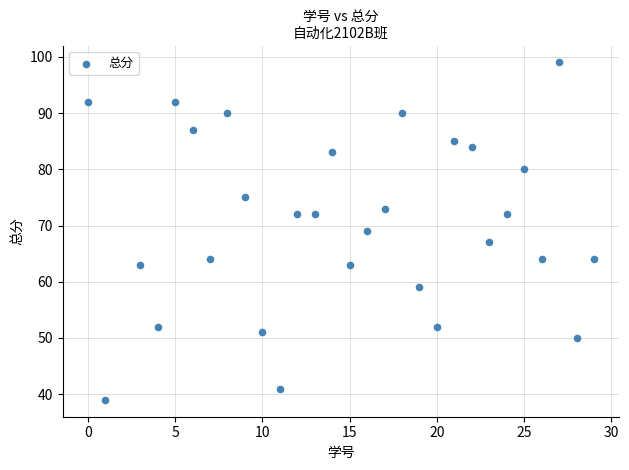

What is the range of X values (max minus min)?

29